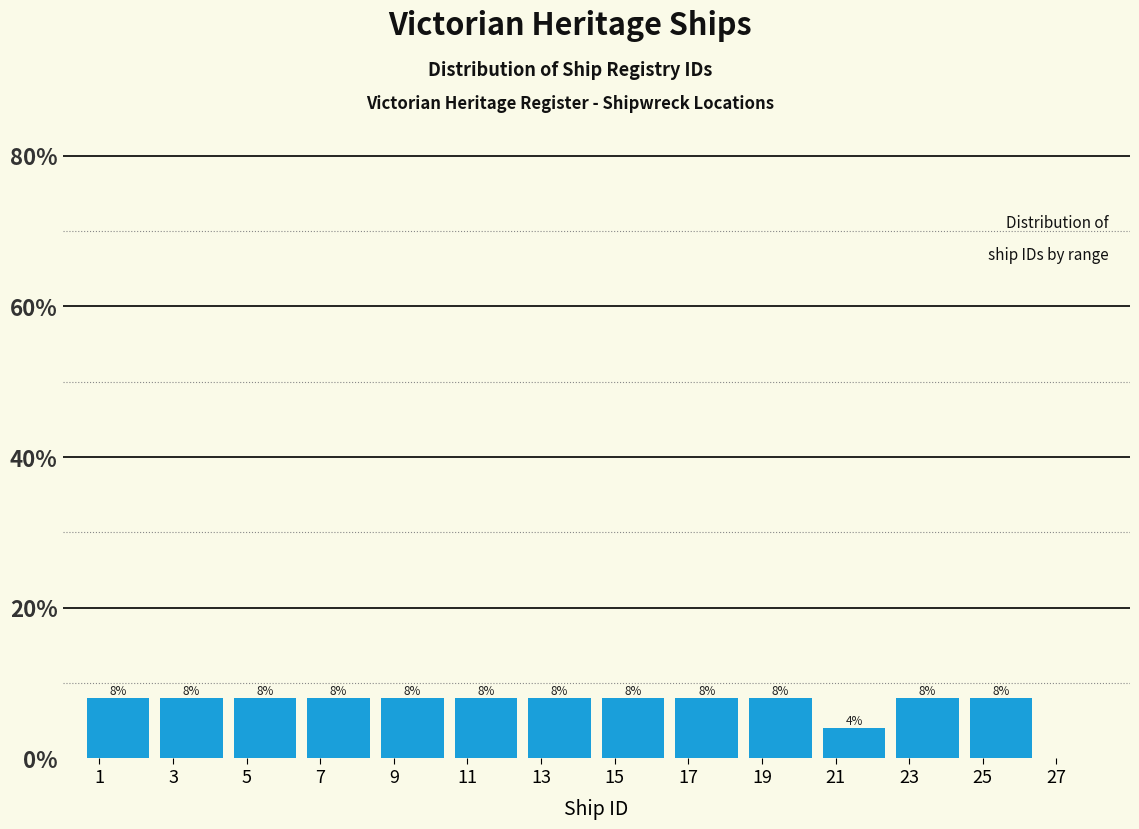

Reading left to right, transcribe this chart: for each bar, give the range it covers on the x-axis and its height.

0.5 to 2.5: 8
2.5 to 4.5: 8
4.5 to 6.5: 8
6.5 to 8.5: 8
8.5 to 10.5: 8
10.5 to 12.5: 8
12.5 to 14.5: 8
14.5 to 16.5: 8
16.5 to 18.5: 8
18.5 to 20.5: 8
20.5 to 22.5: 4
22.5 to 24.5: 8
24.5 to 26.5: 8